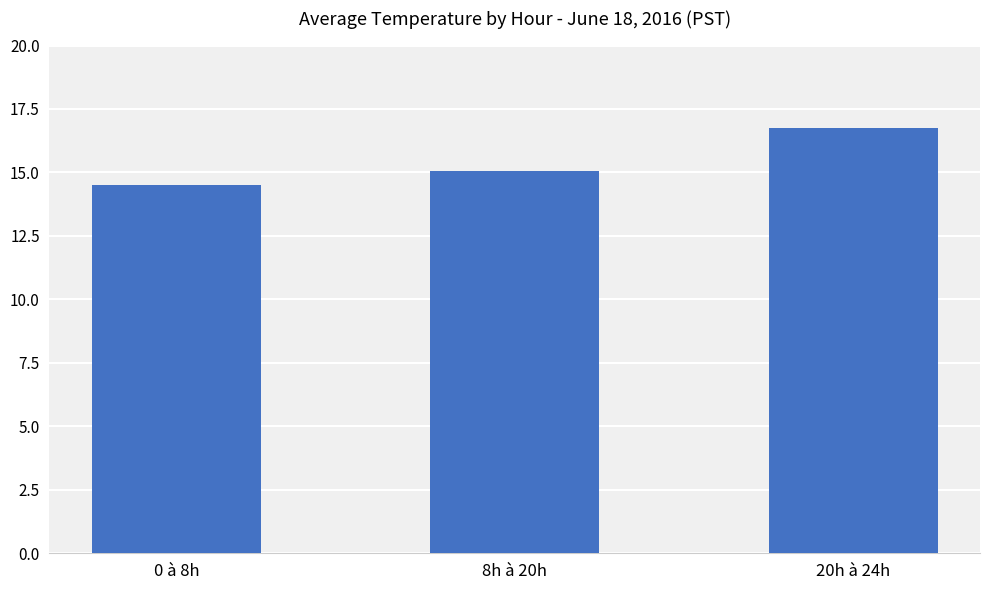

What is the label of the 3rd bar from the left?

20h à 24h